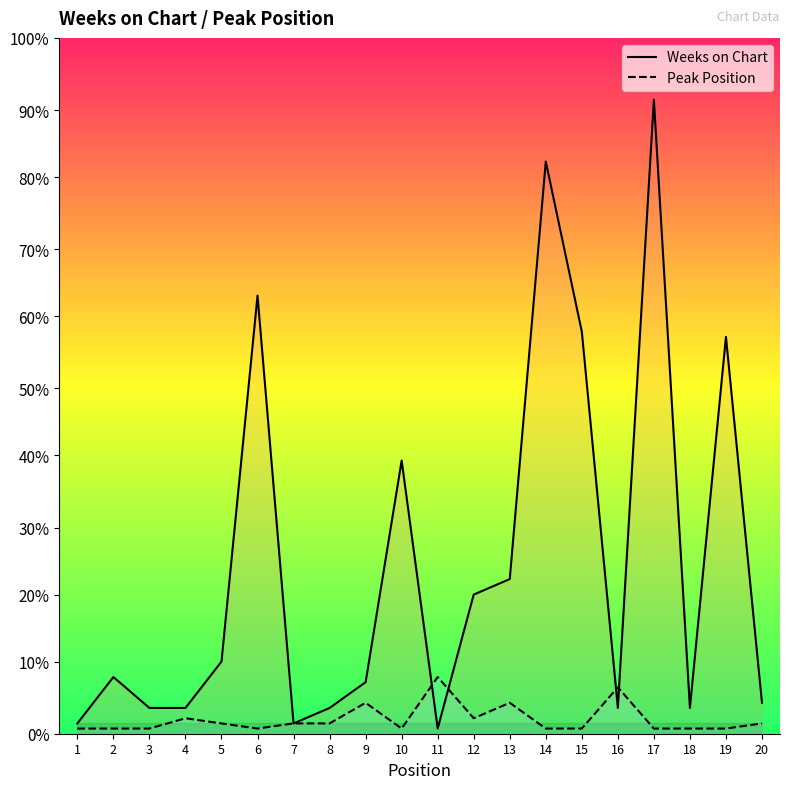

True or false: Peak Position has a value of 2 at 5.

True